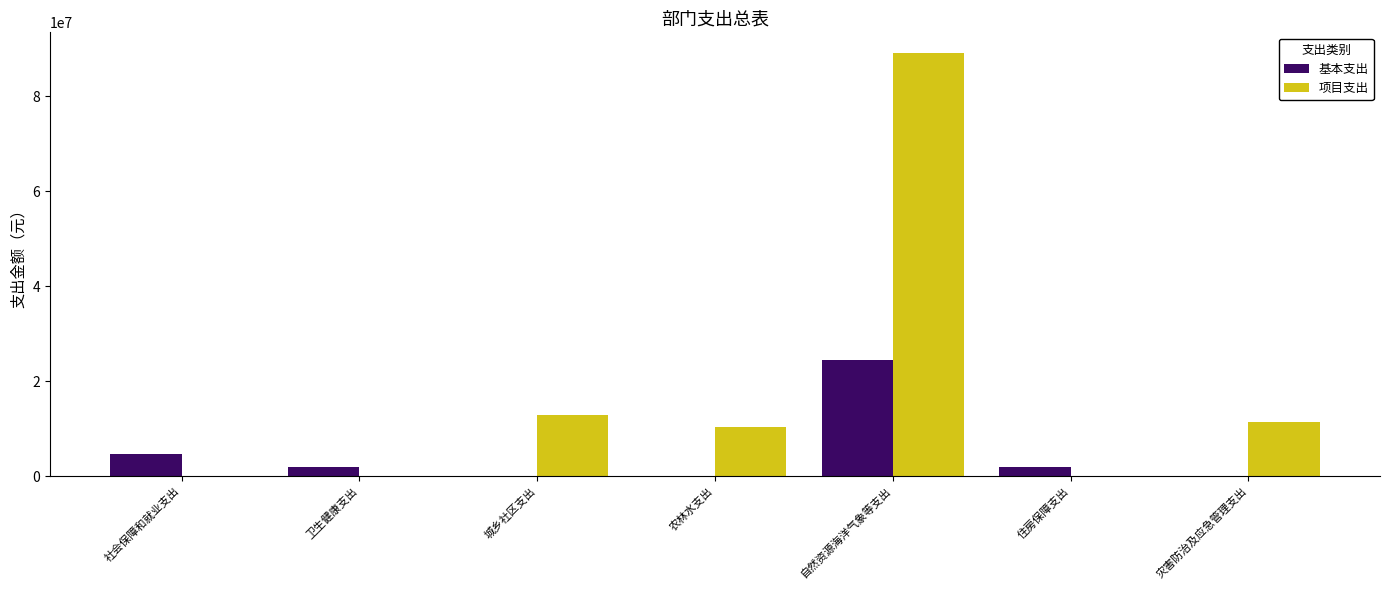

Is the value of 基本支出 at 灾害防治及应急管理支出 greater than the value of 项目支出 at 城乡社区支出?

No